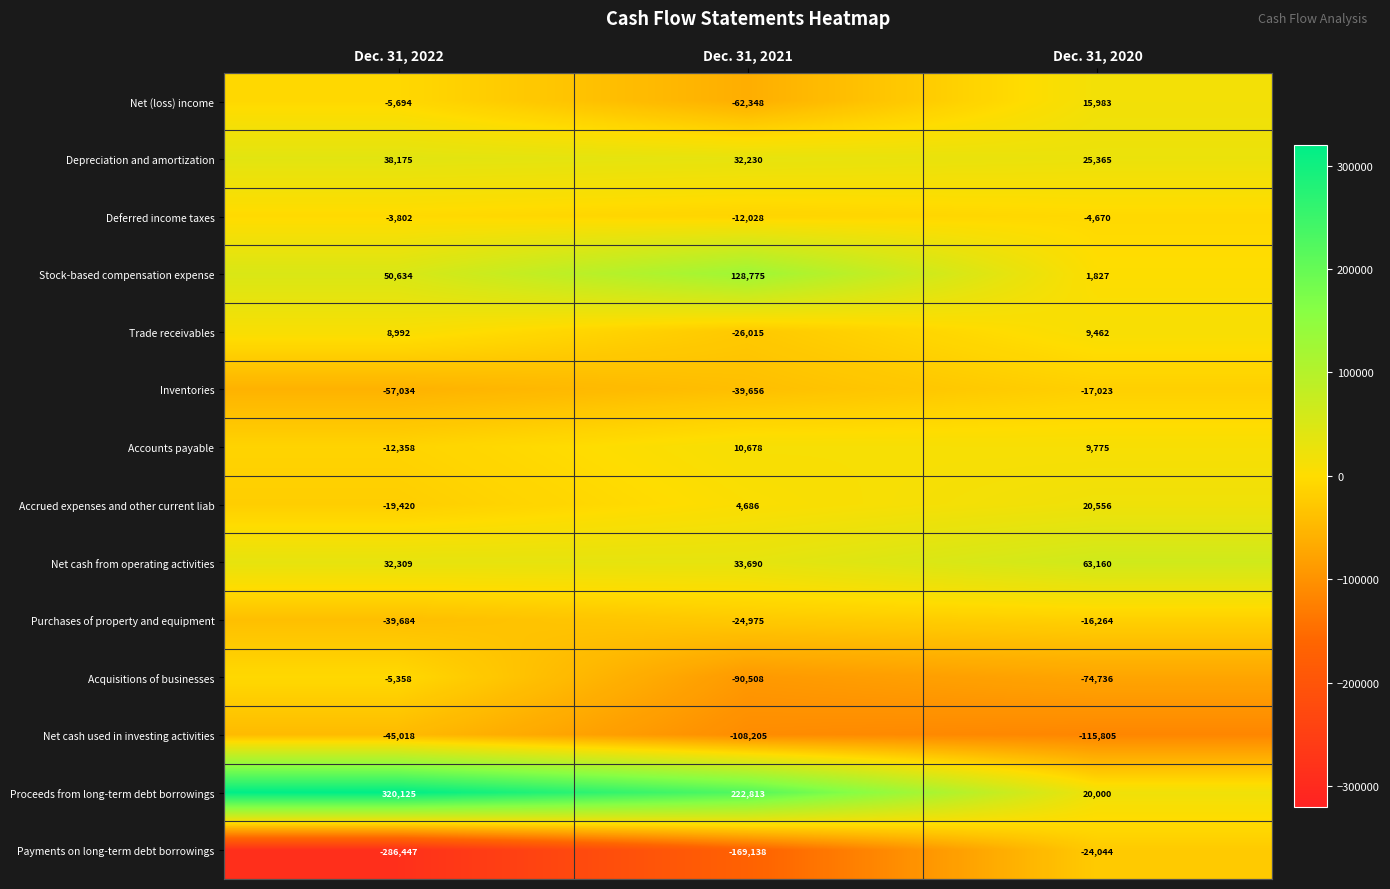

Which series has the largest range (max minus min)?

Proceeds from long-term debt borrowings